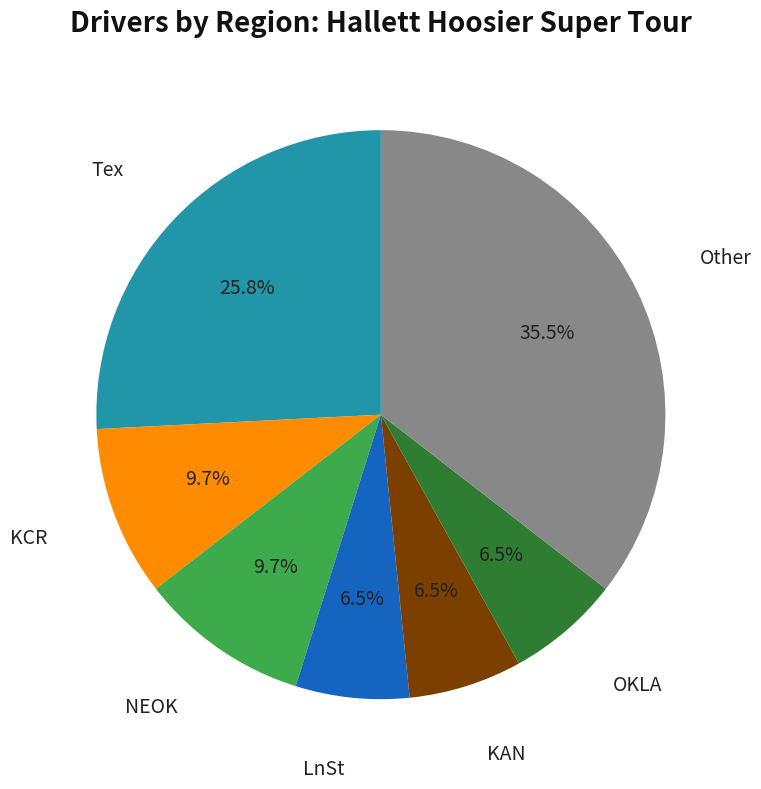

What is the largest slice in the pie chart?

Other